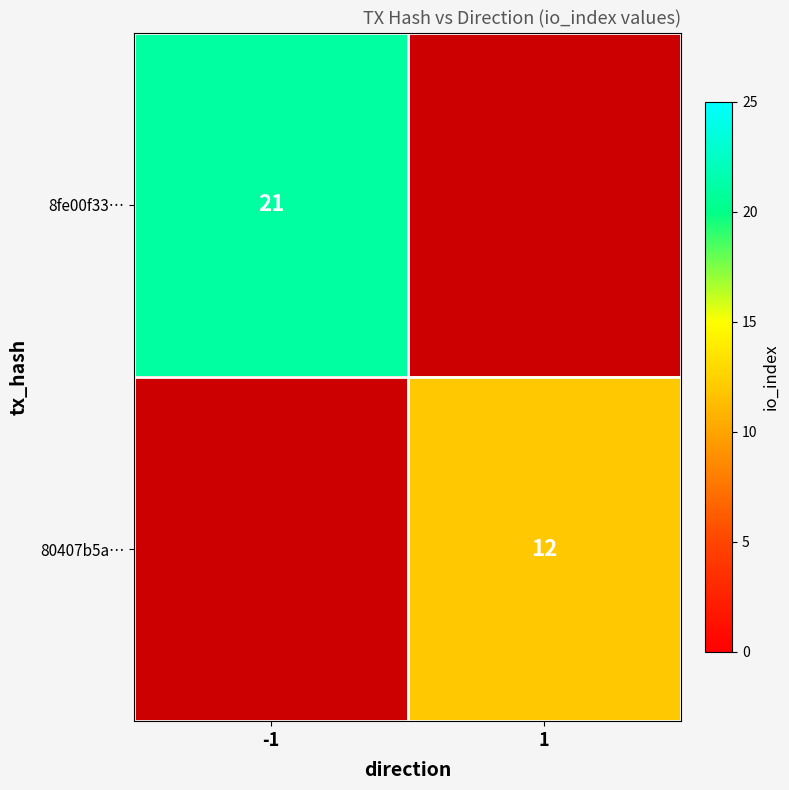

At which category does the chart reach its minimum across all series?

1